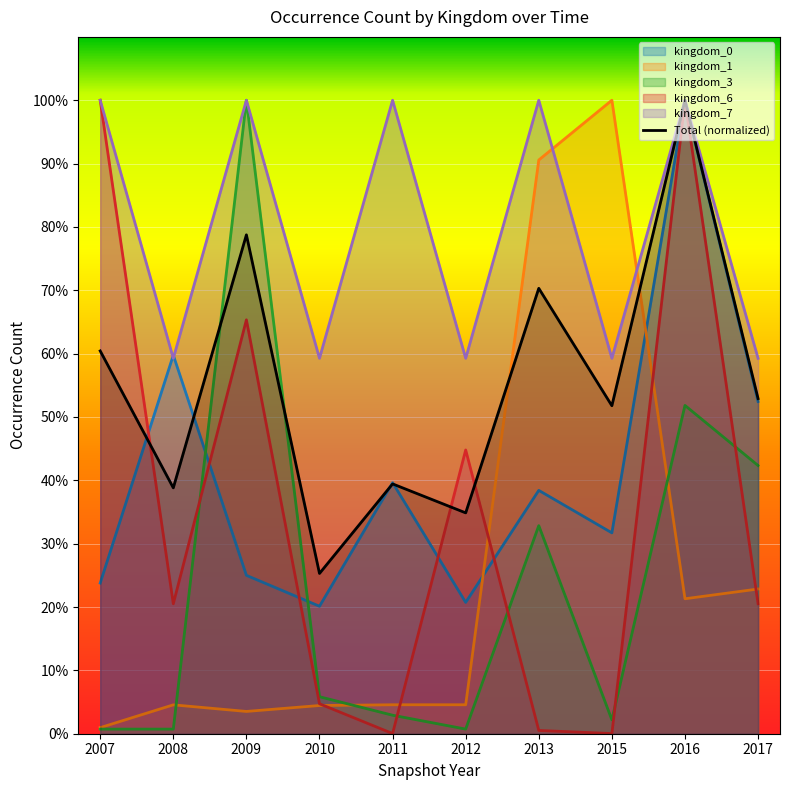

How many lines are shown in the chart?

6